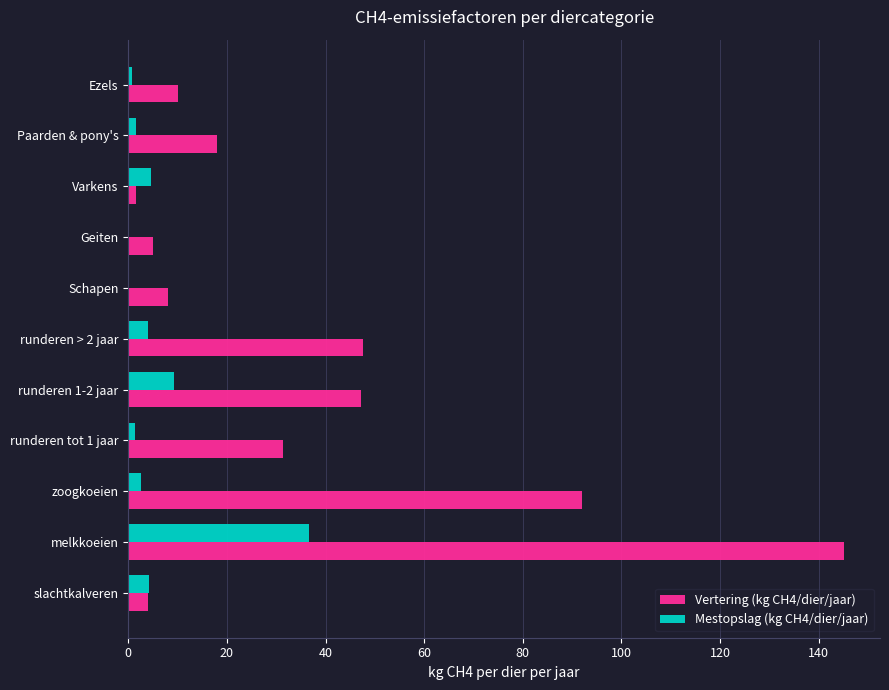

The value of Vertering (kg CH4/dier/jaar) at slachtkalveren is 4.0. True or false?

True